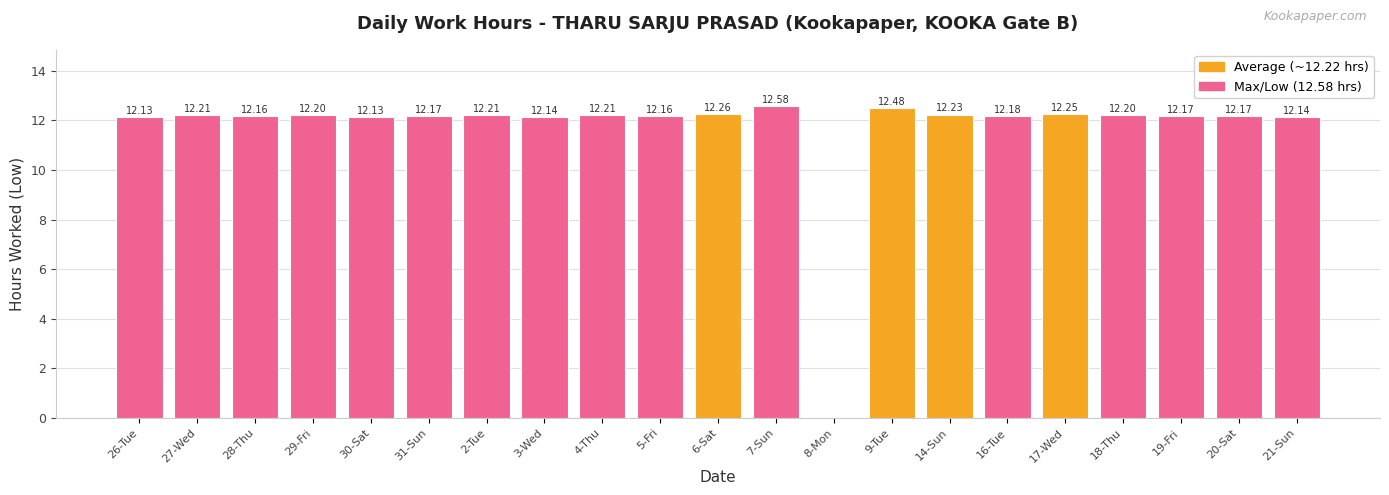

The chart shows a value of 12.5 at 9-Tue. True or false?

True